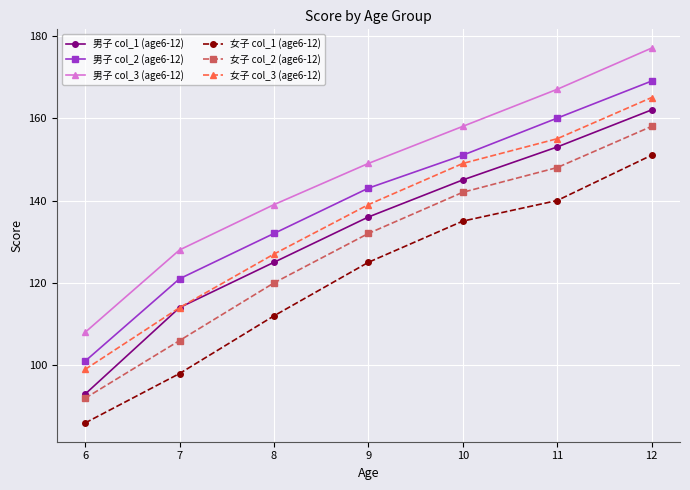

The value of 女子 col_1 (age6-12) at 6 is 41. True or false?

False